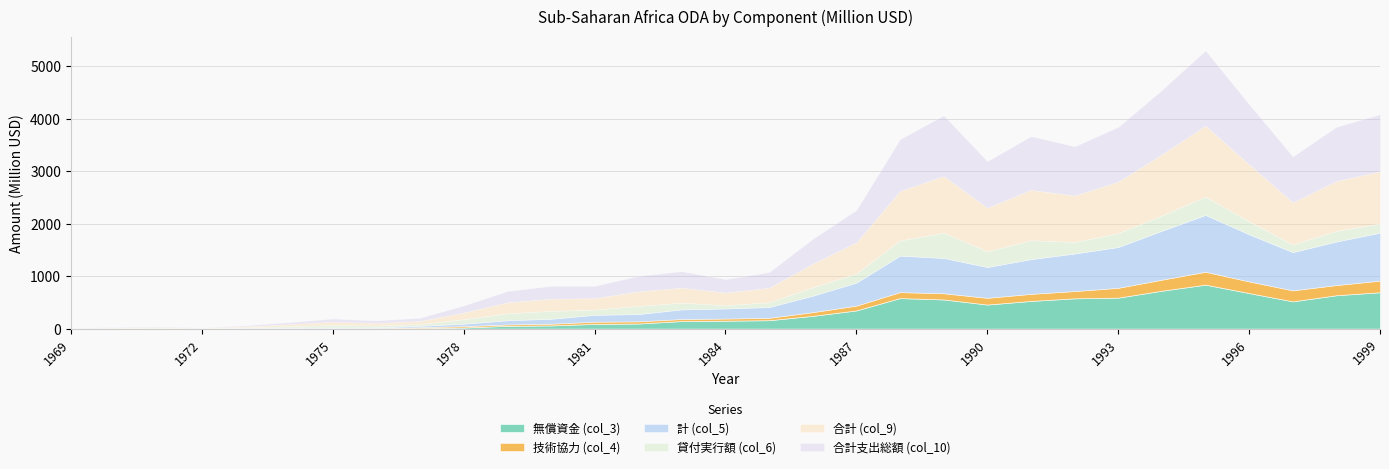

Reading right to left, list all the values displayed in this chart.

無償資金 (col_3): 693.5	636.4	519.9	677.4	838.1	722.4	590.4	577.4	527.6	458.4	556.1	581.9	346.7	242.9	159.8	150.9	143.6	96.8	89.3	60.3	52.0	21.4	10.1	0.0	2.2	2.8	1.3	0.0	0.0	1.0	0.0
技術協力 (col_4): 221.4	194.1	209.6	222.1	245.8	210.8	187.4	138.7	134.8	128.6	117.7	114.1	92.0	71.1	45.8	41.3	39.5	41.9	42.1	33.3	27.4	25.1	16.3	12.1	9.1	8.2	5.8	3.5	3.8	2.5	2.4
計 (col_5): 914.9	830.5	729.5	899.5	1083.8	933.2	777.8	716.1	662.4	587.1	673.9	695.9	438.7	314.0	205.7	192.2	183.1	138.7	131.3	93.6	79.5	46.5	26.4	12.1	11.3	11.0	7.1	3.6	3.8	3.5	2.4
貸付実行額 (col_6): 173.7	203.4	145.2	246.8	349.3	292.9	265.6	220.4	361.4	300.3	481.7	290.6	175.4	159.7	91.0	63.1	128.7	155.4	100.8	150.1	134.4	86.1	34.4	36.4	49.0	25.9	11.6	1.5	8.7	4.7	1.4
合計 (col_9): 995.2	950.5	803.3	1085.9	1354.1	1164.8	981.3	886.2	960.8	830.7	1081.4	943.5	593.4	451.2	278.0	239.6	286.9	278.1	218.1	233.8	208.3	128.7	58.3	46.3	59.1	36.4	18.6	5.0	12.4	8.2	3.8
合計支出総額 (col_10): 1088.5	1033.9	874.6	1146.2	1433.2	1226.2	1043.5	936.5	1023.8	887.3	1155.6	986.5	614.1	473.7	296.7	255.2	311.8	294.1	232.2	243.7	213.9	132.6	60.8	48.4	60.2	37.0	18.7	5.0	12.4	8.2	3.8